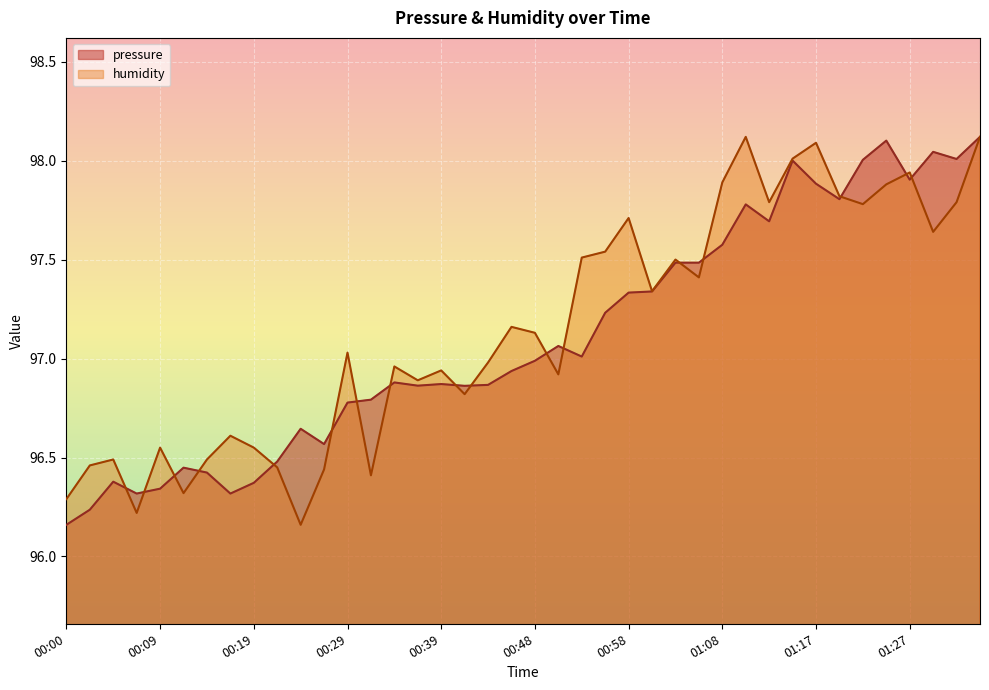

After their last crossing, which series has the higher values: pressure or humidity?

pressure